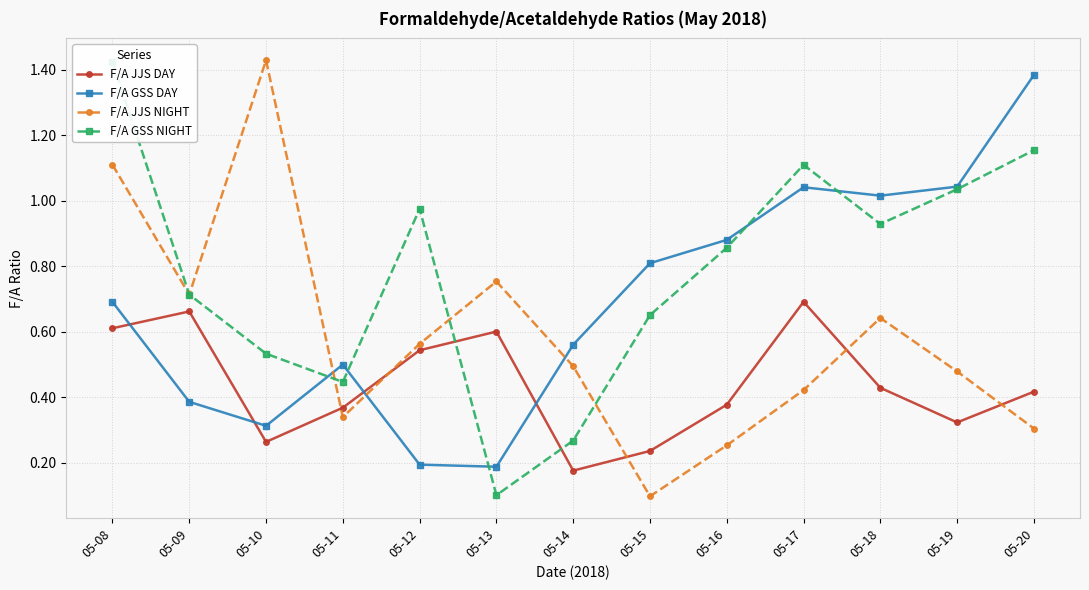

At how many categories does at least one series exceed 0?

13